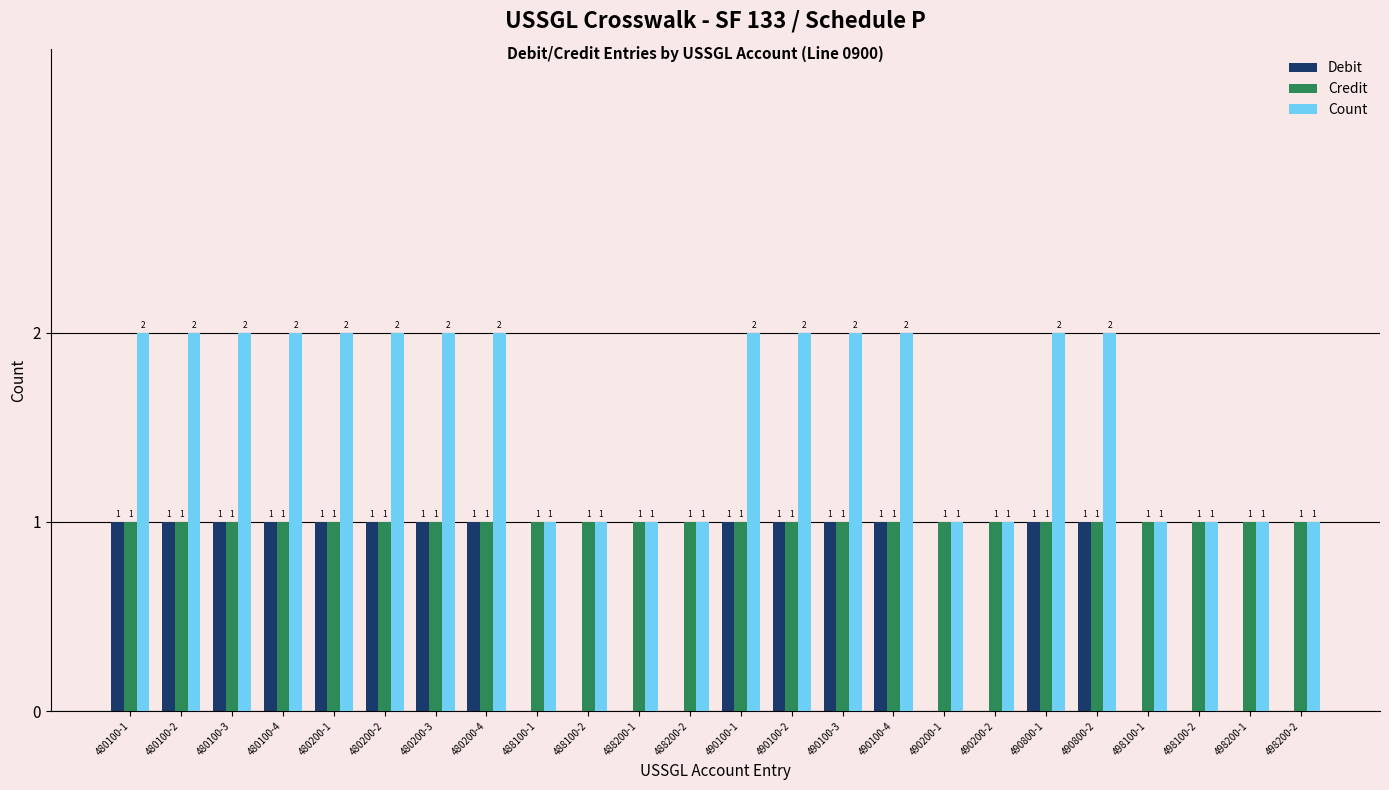

How many values in Debit are above zero?

14